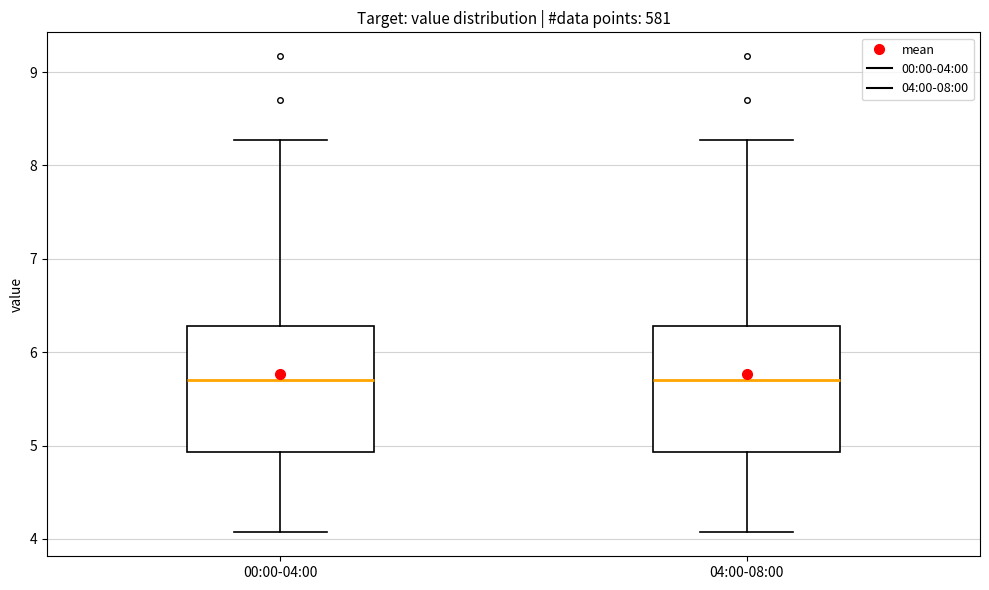

Reading left to right, read every box against the y-axis: the position of its median line, the range the box covers, and the ends of its whiskers. The values are not printed on the chart, so give them approximately, as read against the axis.

00:00-04:00: median 5.7, box 4.9 to 6.3, whiskers 4.1 to 8.3
04:00-08:00: median 5.7, box 4.9 to 6.3, whiskers 4.1 to 8.3